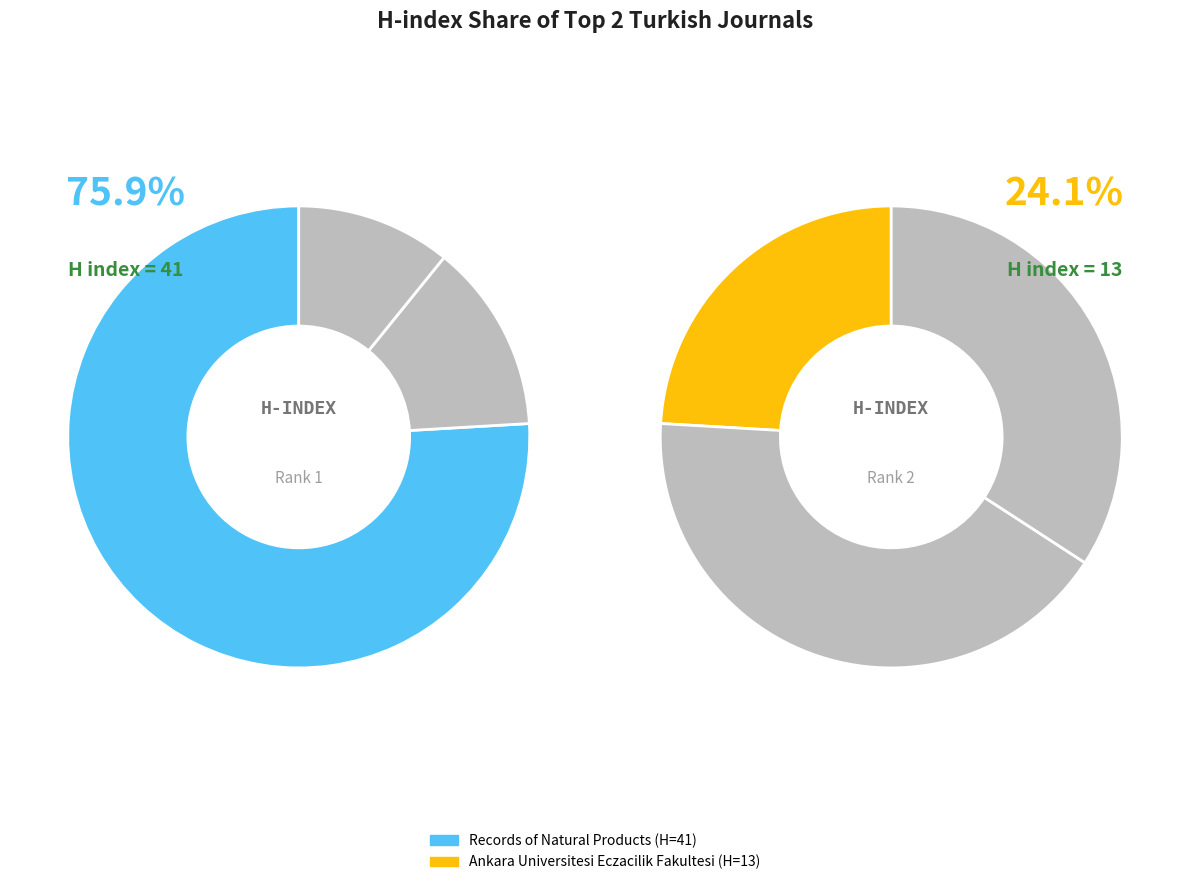

What percentage is NOT represented by Records of Natural Products?

24.1%